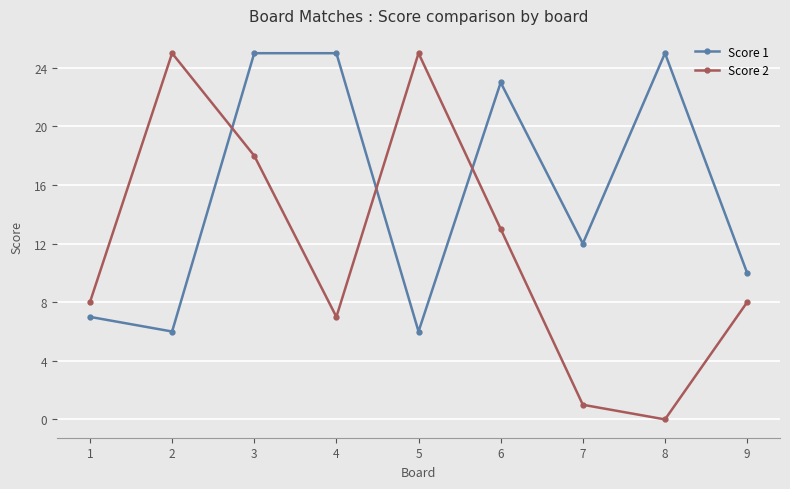

Which series has the largest range (max minus min)?

Score 2